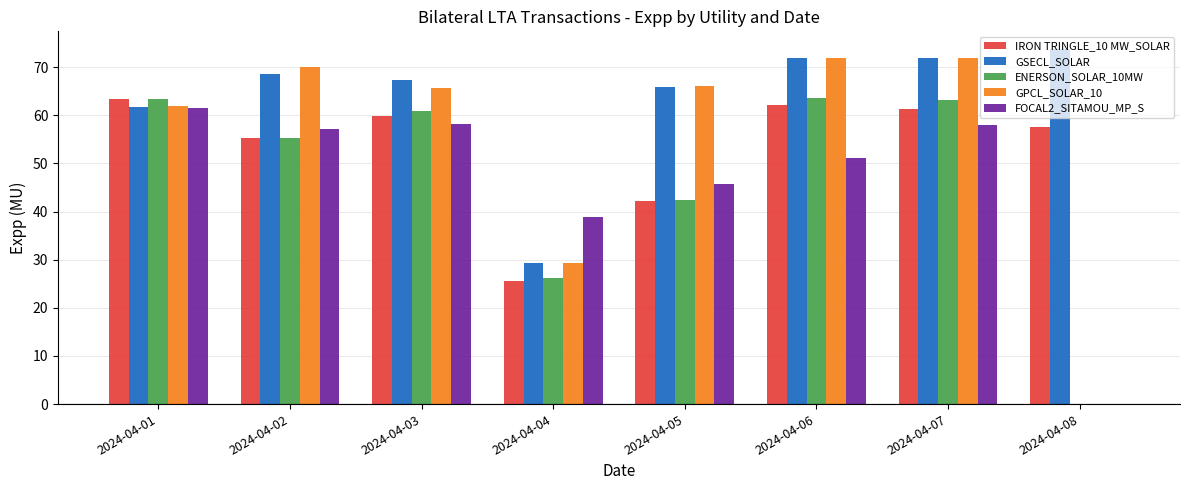

Which series has the largest total across all categories?

GSECL_SOLAR